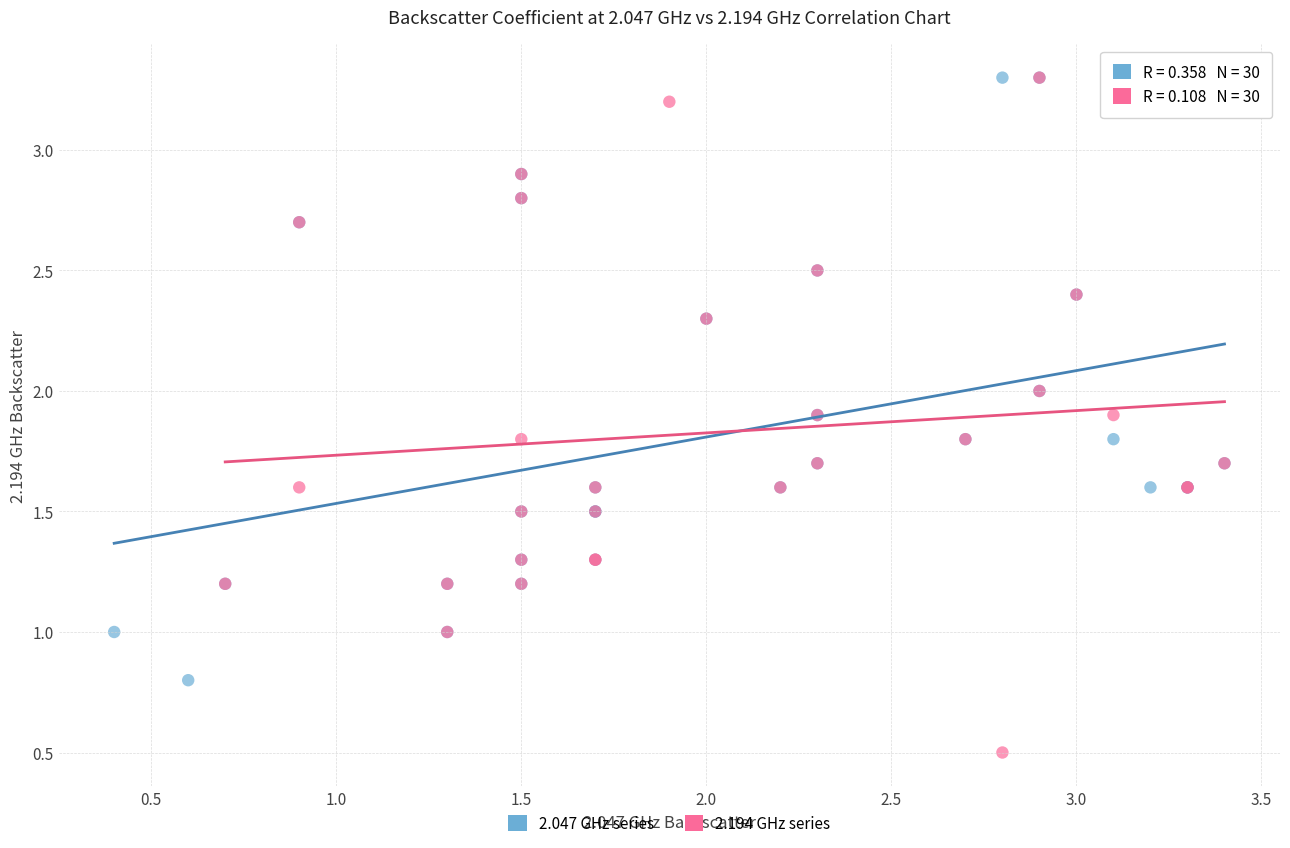

Which series has the widest spread of Y values?

2.194 GHz series